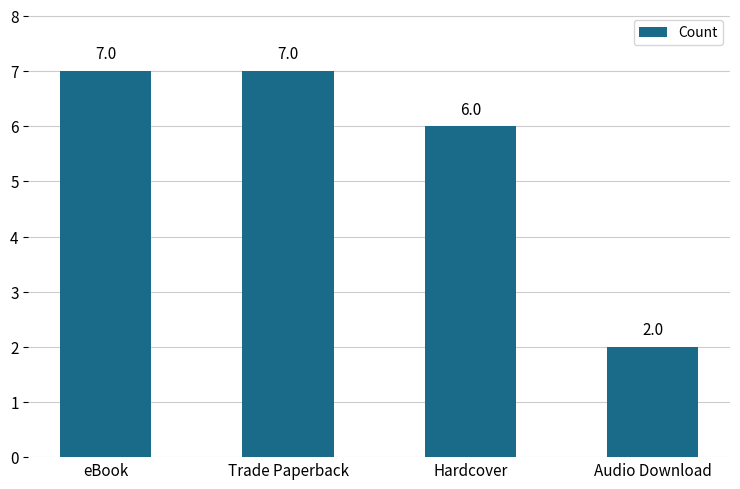

Approximately how many times larger is the value at Hardcover compared to Trade Paperback?

0.9